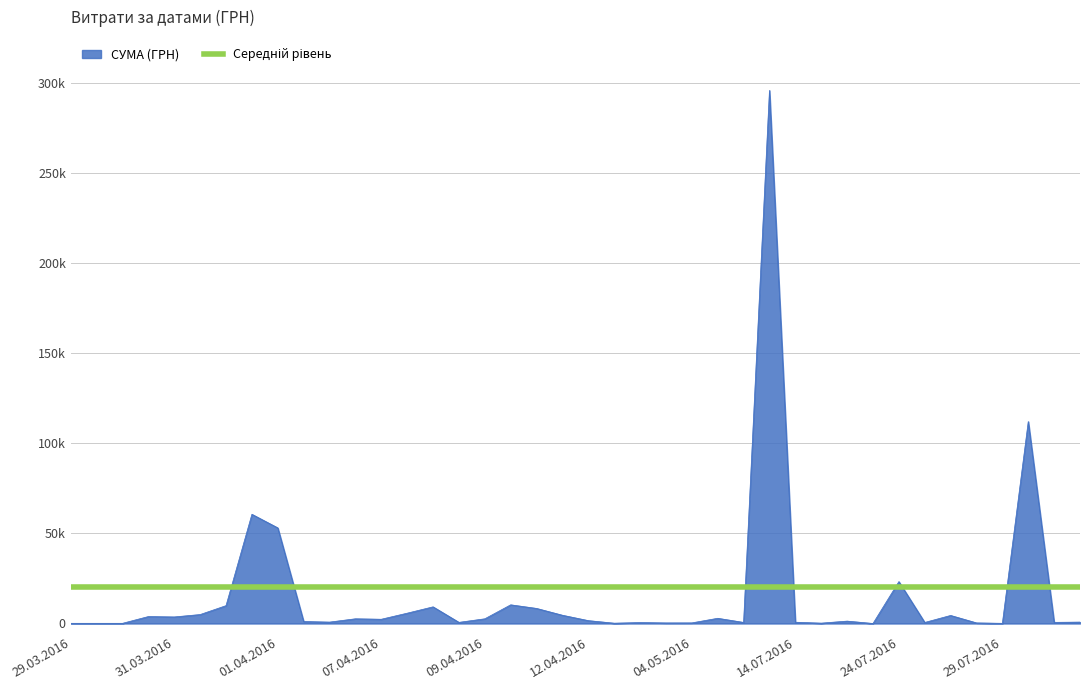

Does the chart display data point markers on the line(s)?

No